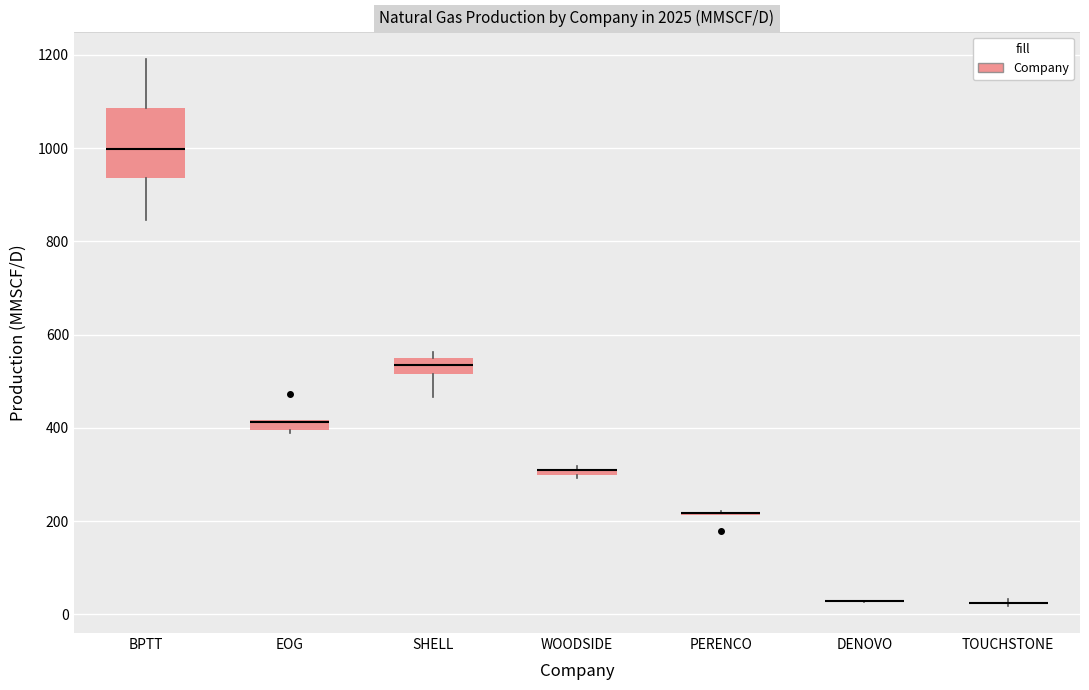

Which box is the tallest, from its lower edge to its upper edge?

BPTT